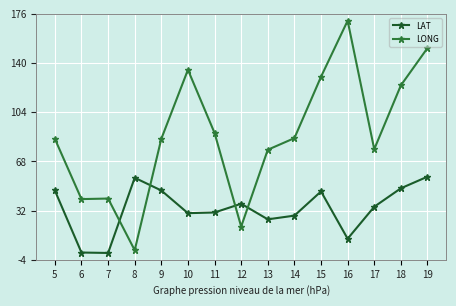

At which label is LAT closest to 28?

14